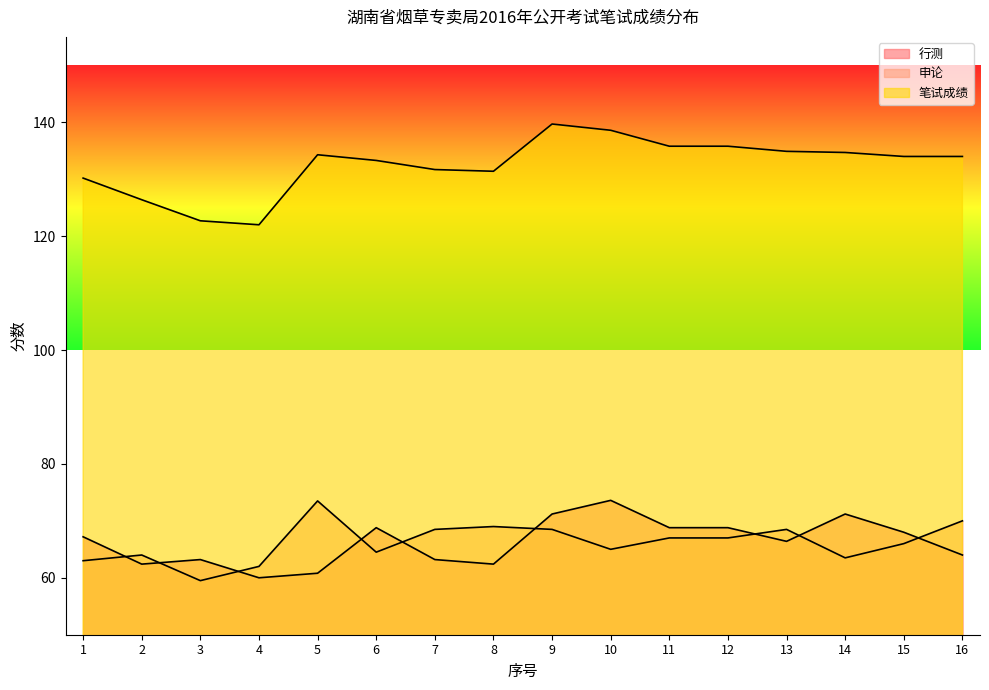

What is the sum of all 笔试成绩 values?

2119.5